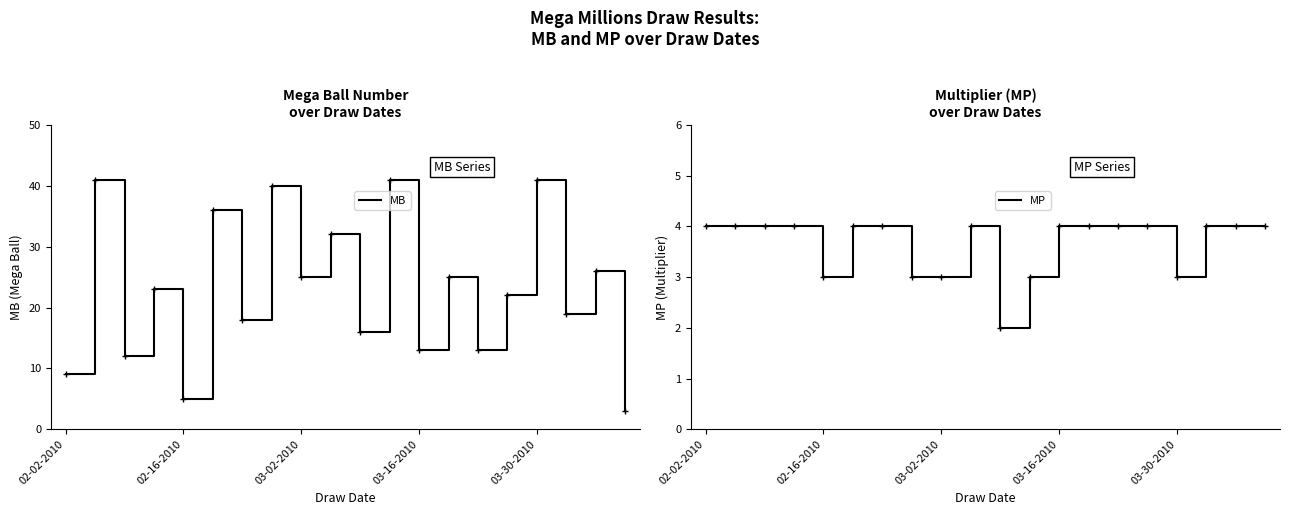

Which series has the largest total across all categories?

MB